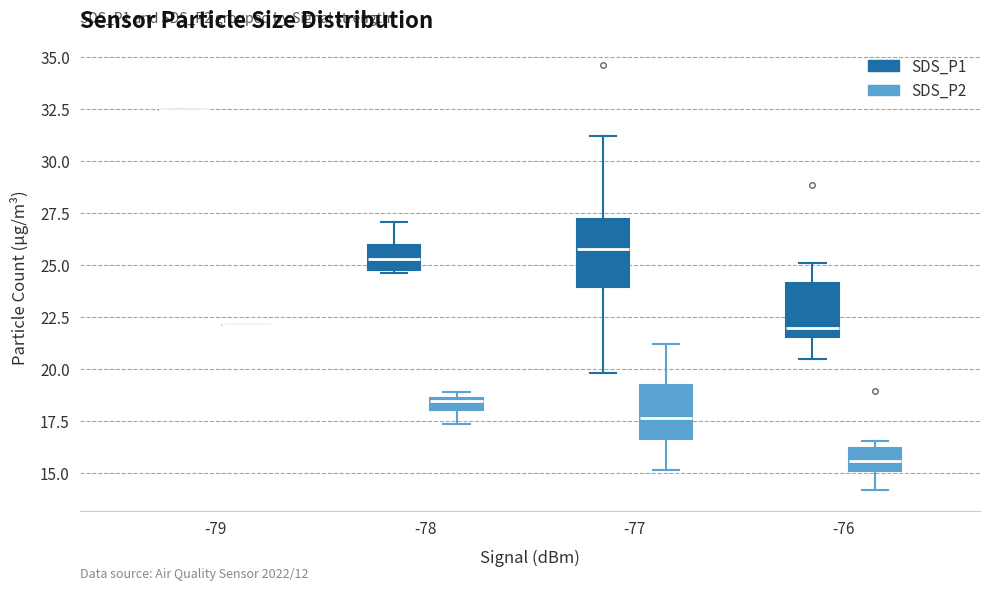

Comparing the boxes themselves (not the whiskers), which one is the tallest?

-77 (SDS_P1)